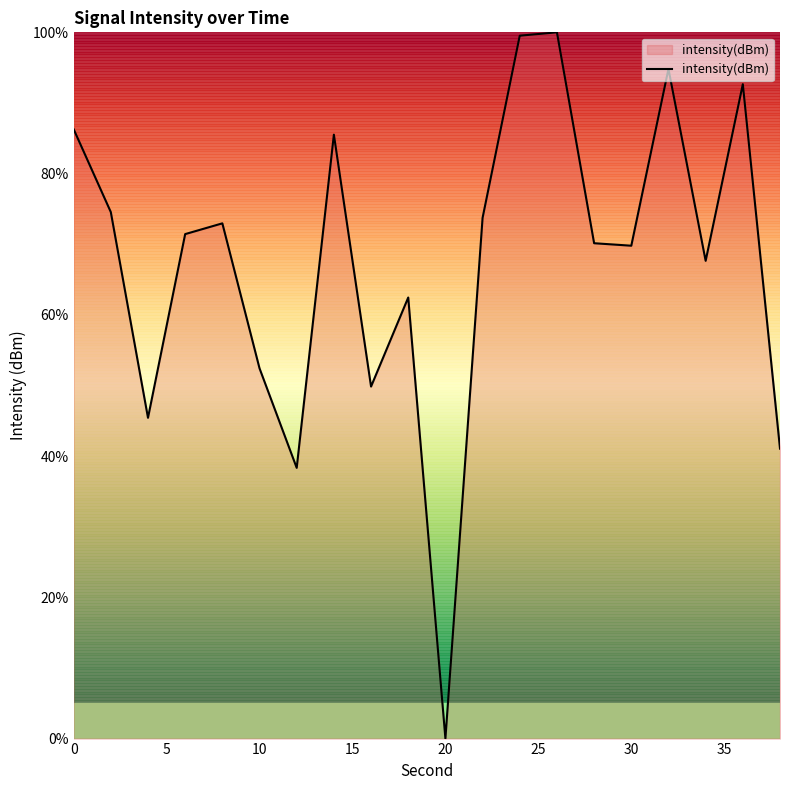

Is this an area chart (filled region under the line)?

No